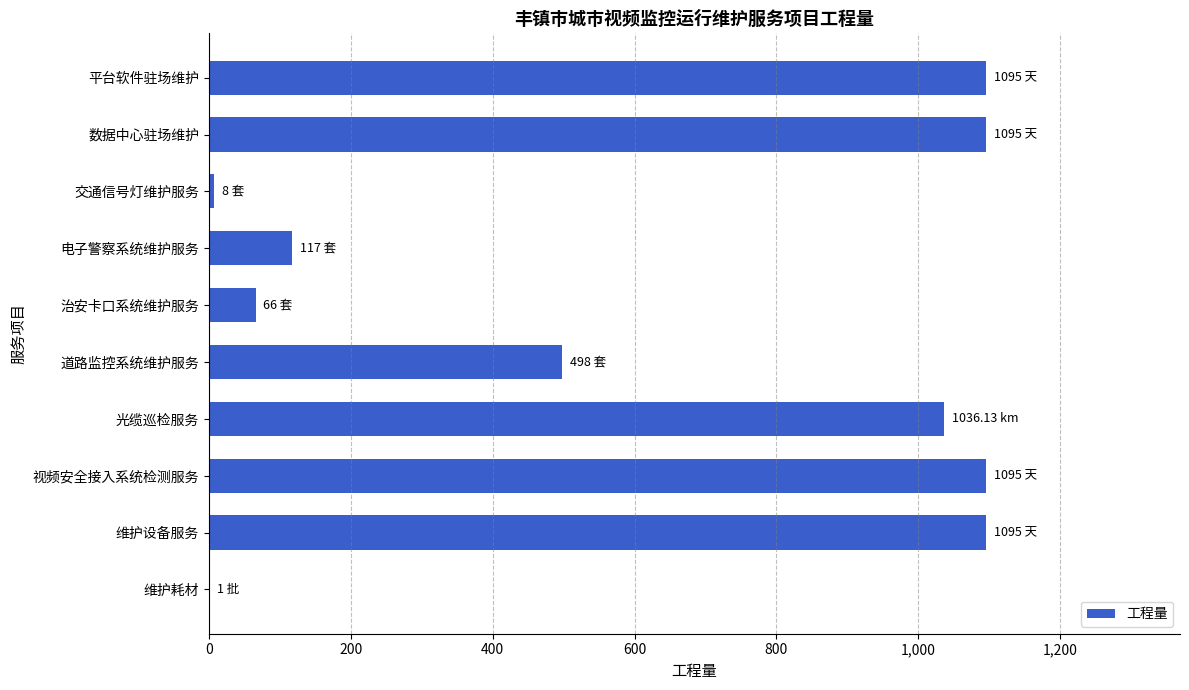

Between 维护设备服务 and 道路监控系统维护服务, which is larger?

维护设备服务